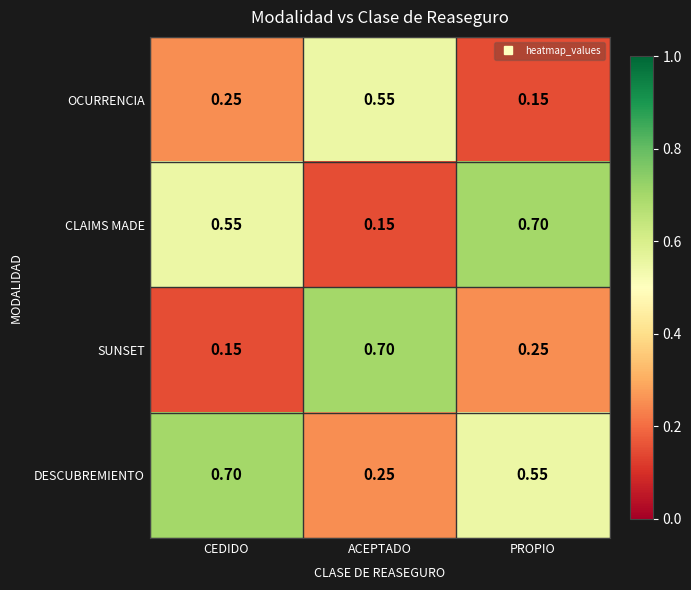

At which label is SUNSET closest to 0?

CEDIDO